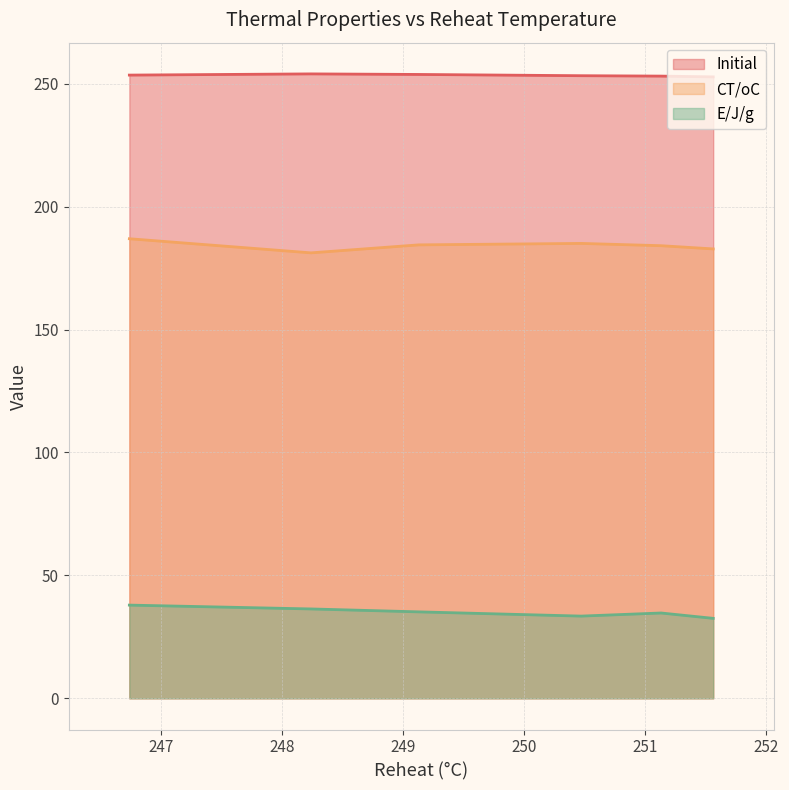

True or false: E/J/g has a value of 37.9 at 246.74.

True